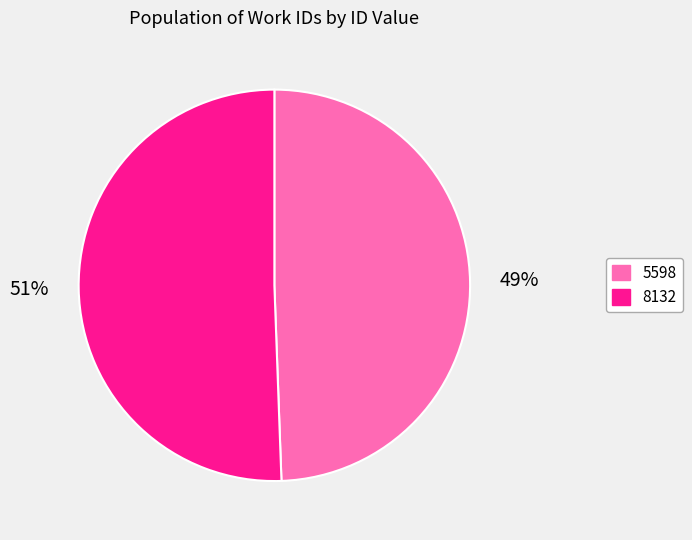

To the nearest percent, what is the average slice percentage?

50%